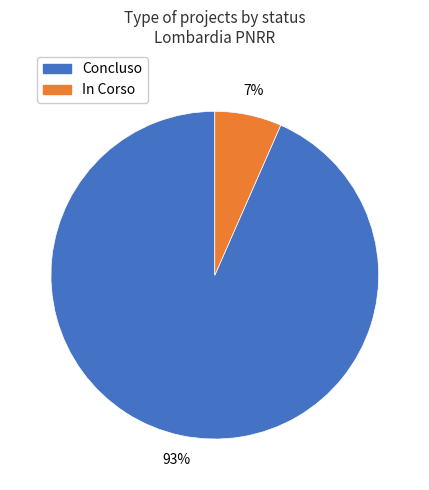

Is the sum of In Corso and Concluso greater than half?

Yes